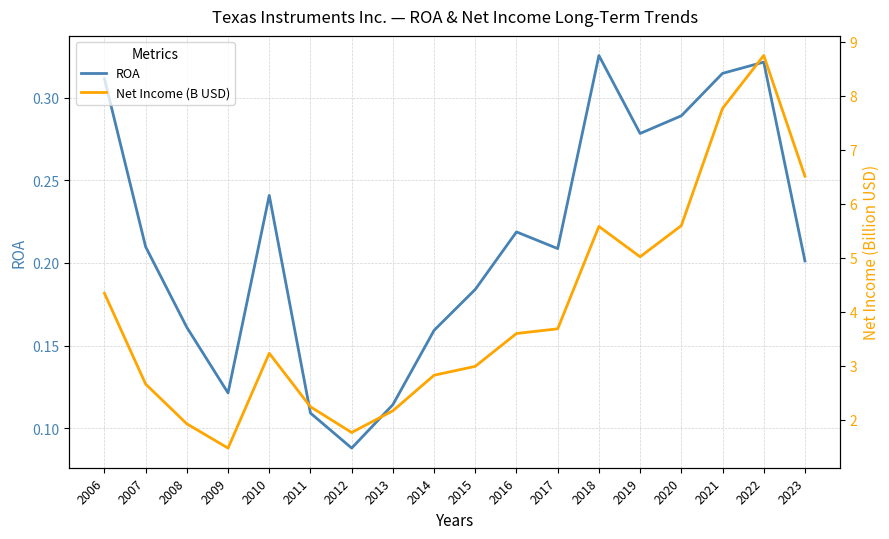

At which label does Net Income (B USD) first exceed 3?

2006